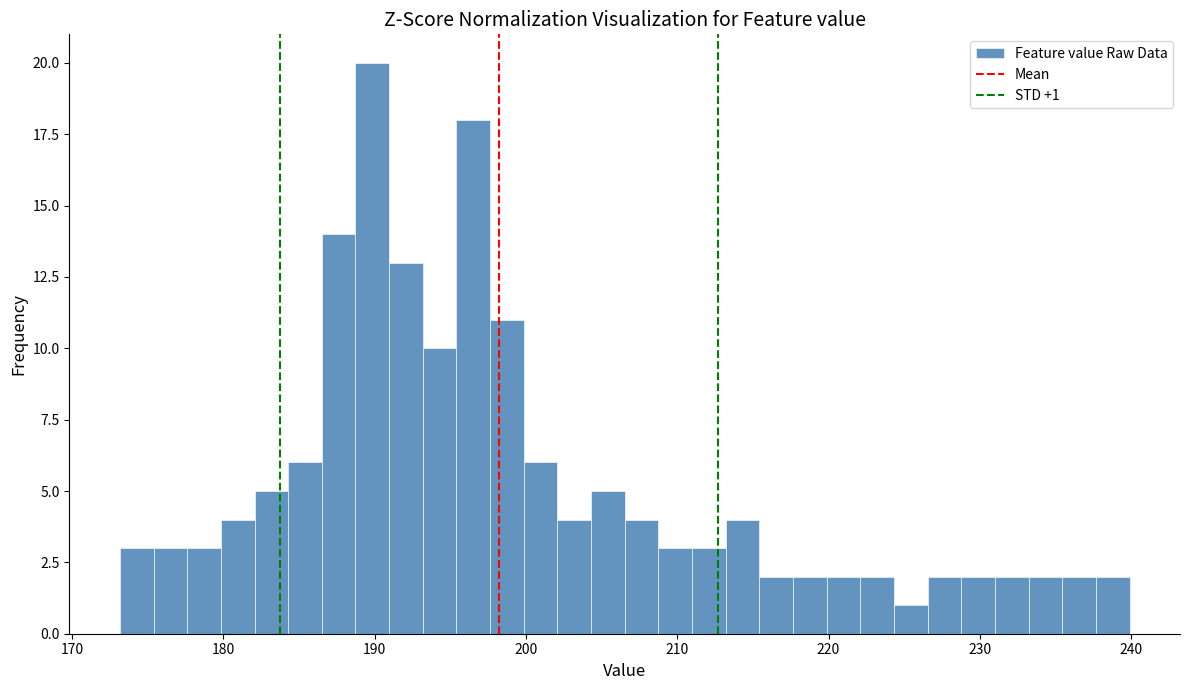

Around what value on the x-axis is the tallest bar? Give the approximate position of its centre, as read against the axis.

190